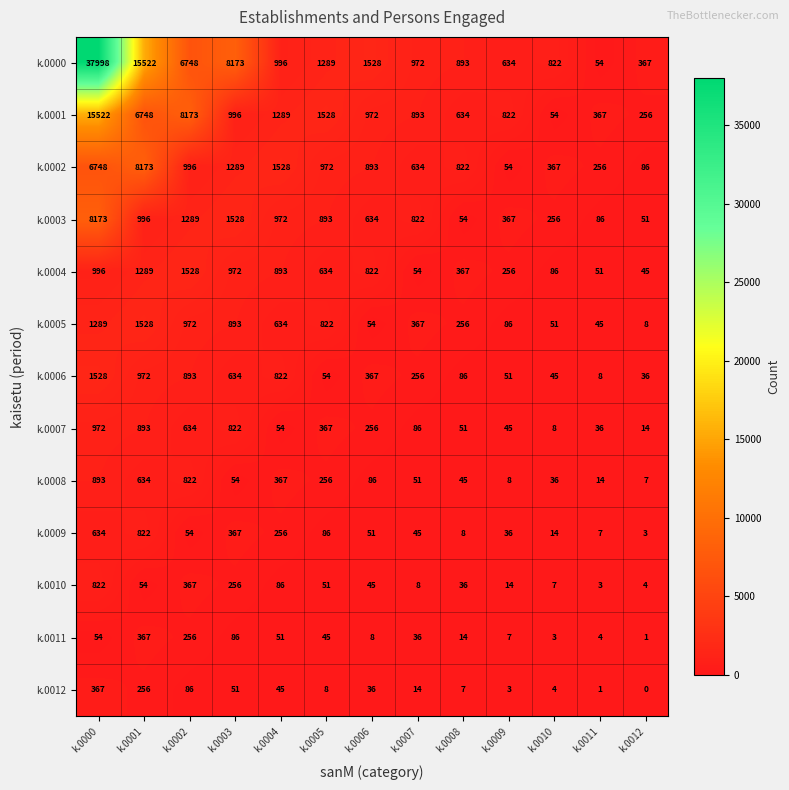

The value of k.0012 at k.0006 is 10. True or false?

False